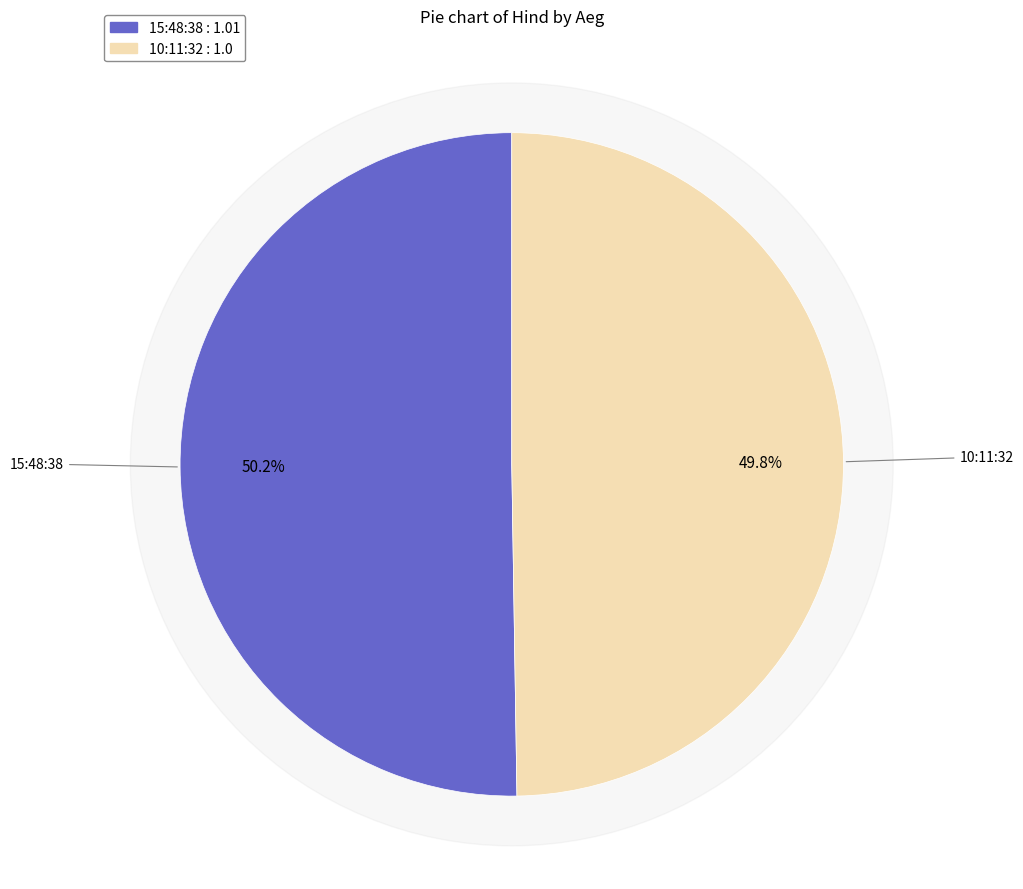

Does 15:48:38 account for over 50% of the chart?

Yes